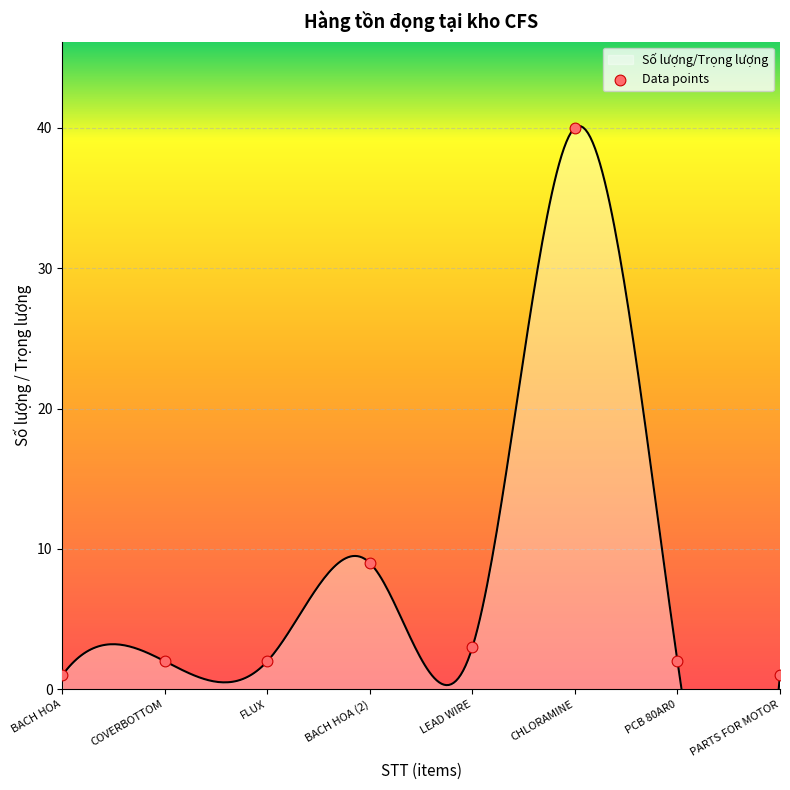

Between CHLORAMINE and PARTS FOR MOTOR, which is larger?

CHLORAMINE